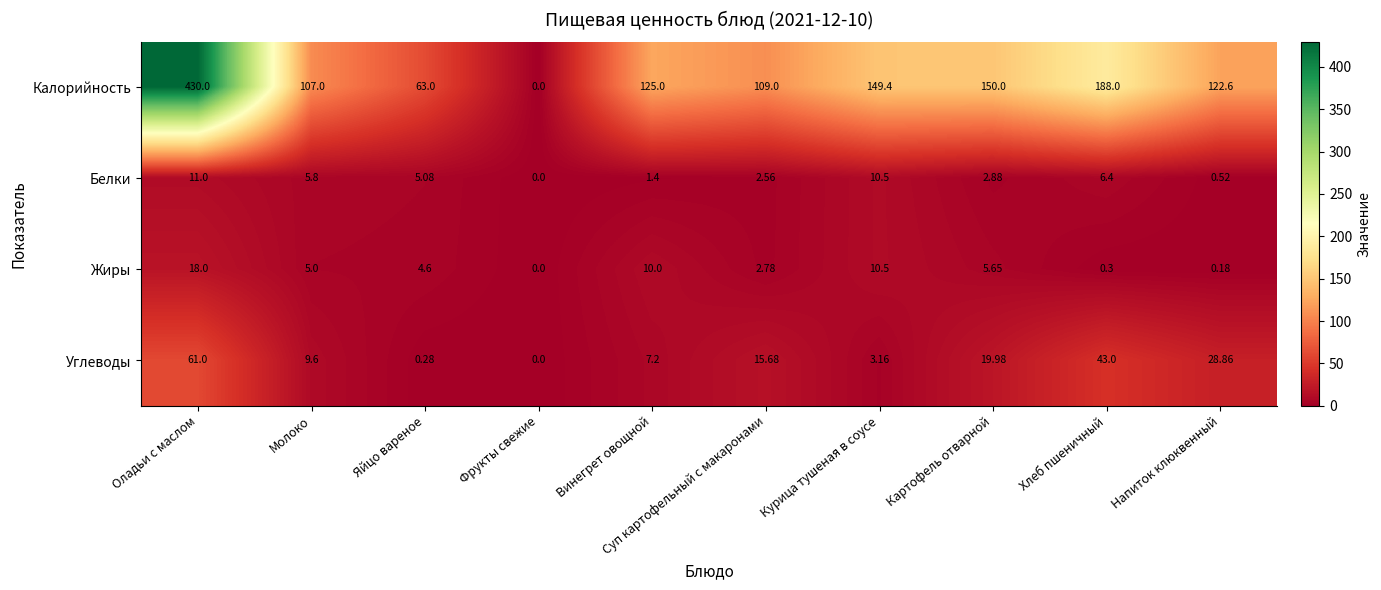

What is the greatest value displayed?

430.0